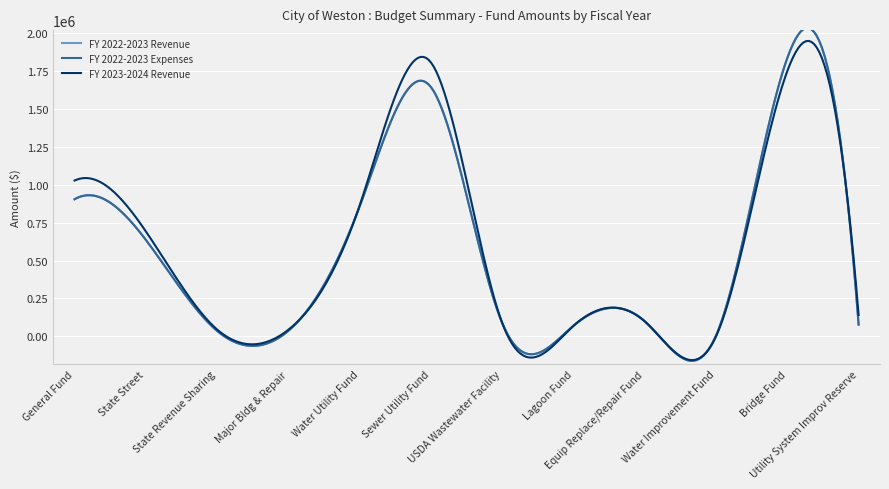

Is this an area chart (filled region under the line)?

No